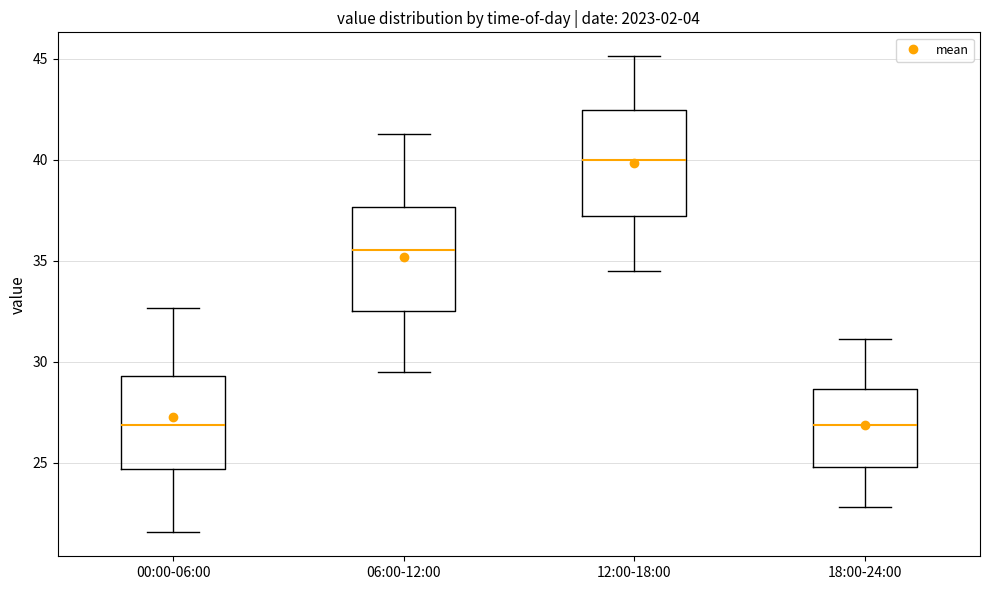

Where does the median line of the box for 18:00-24:00 sit on the y-axis? The values are not printed on the chart, so give them approximately, as read against the axis.

27.0